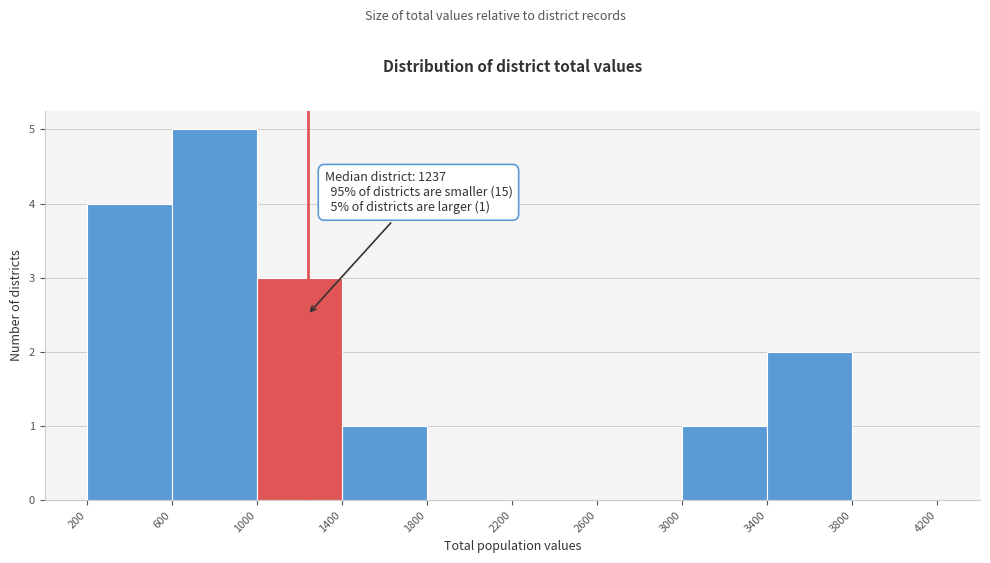

Which range on the x-axis has the tallest bar?

600 to 1000